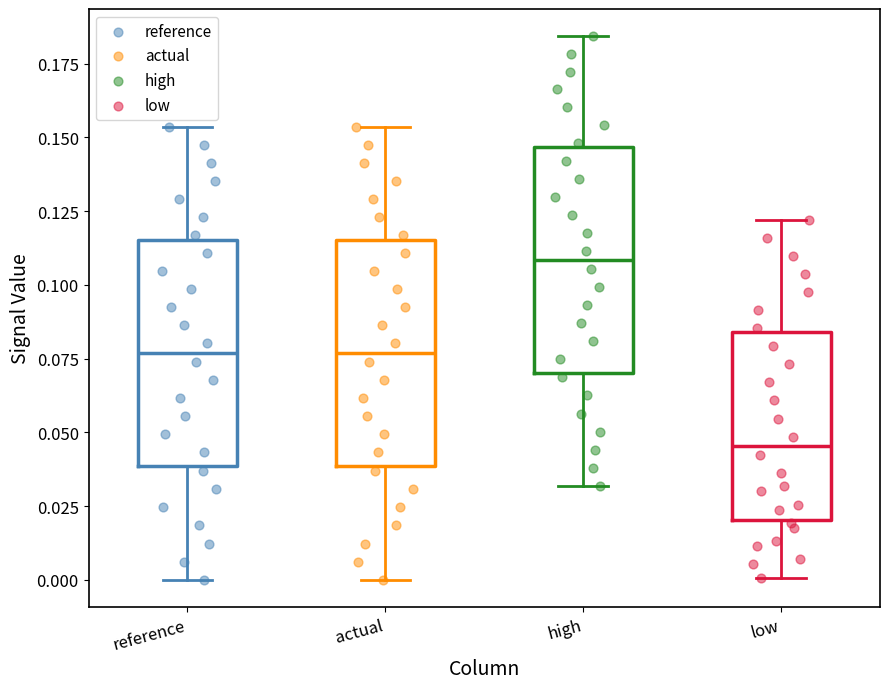

Reading left to right, transcribe this box plot: for each box, give where its median line is, the range the box spans, and where its two whiskers end, as read against the y-axis. The values are not printed on the chart, so give them approximately, as read against the axis.

reference: median 0.075, box 0.040 to 0.115, whiskers 0.000 to 0.155
actual: median 0.075, box 0.040 to 0.115, whiskers 0.000 to 0.155
high: median 0.110, box 0.070 to 0.145, whiskers 0.030 to 0.185
low: median 0.045, box 0.020 to 0.085, whiskers 0.000 to 0.120